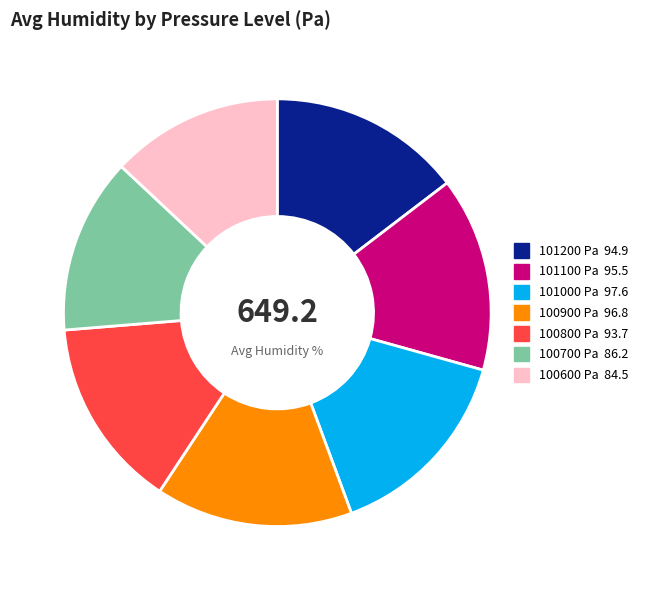

Does any single category account for the majority?

No